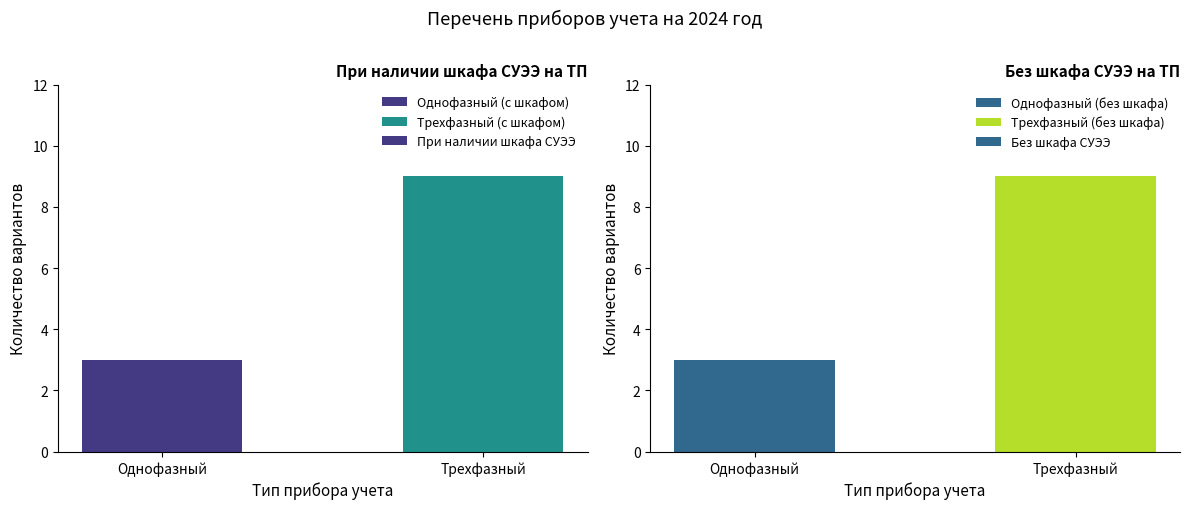

Which series has the largest total across all categories?

При наличии шкафа СУЭЭ